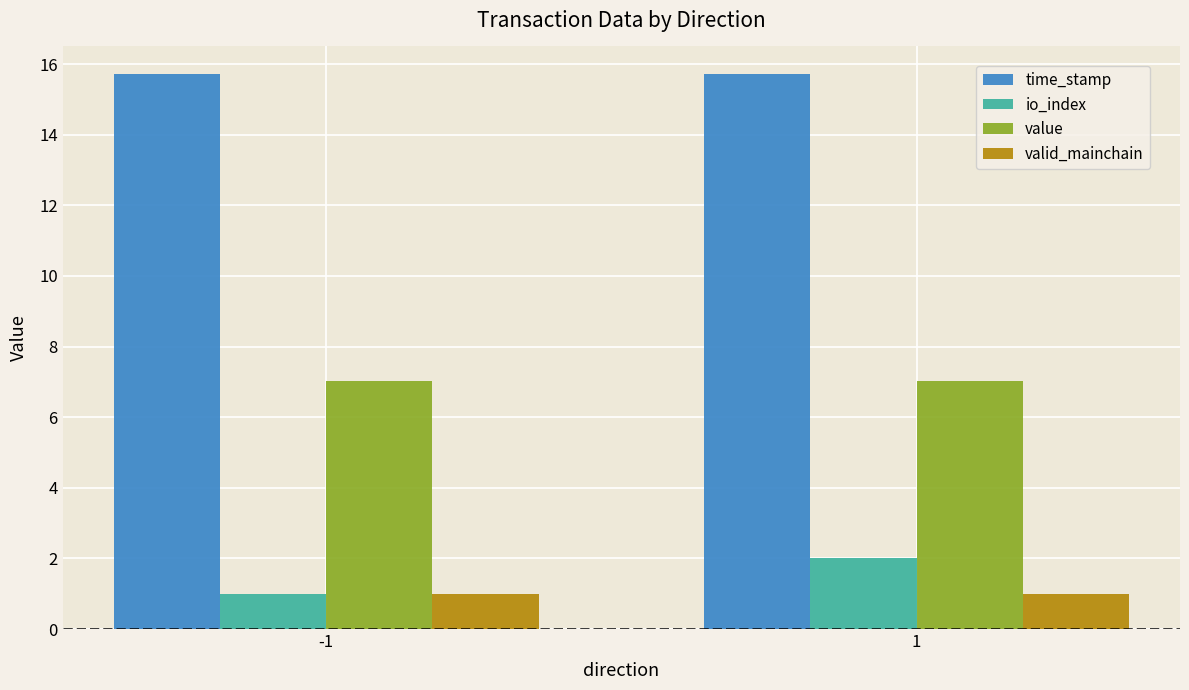

What is the sum of all time_stamp values?

31.4